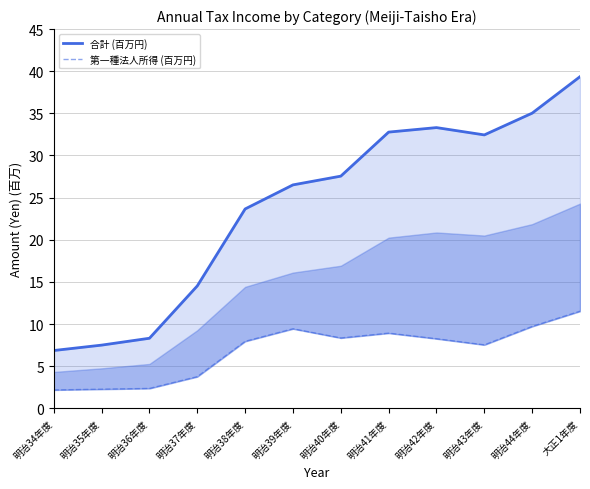

Between 明治44年度 and 明治43年度, which is larger?

明治44年度